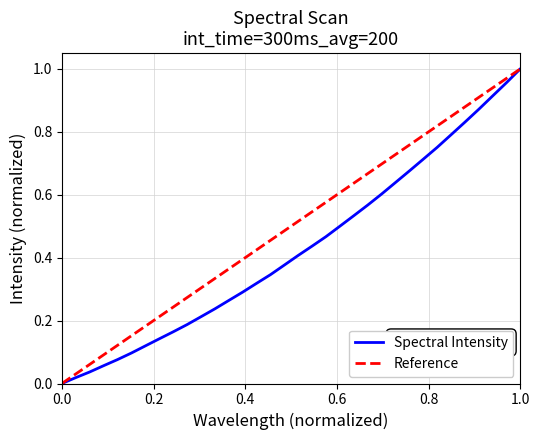

What is the difference between the second highest and minimum values?

1.0